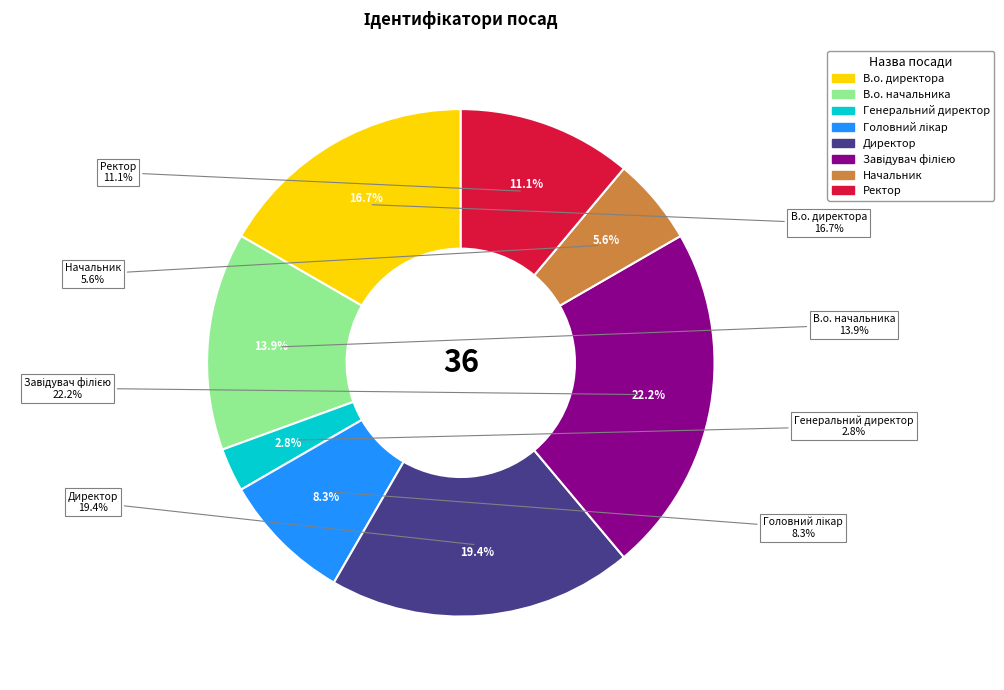

To the nearest percent, what portion does Директор represent?

19%